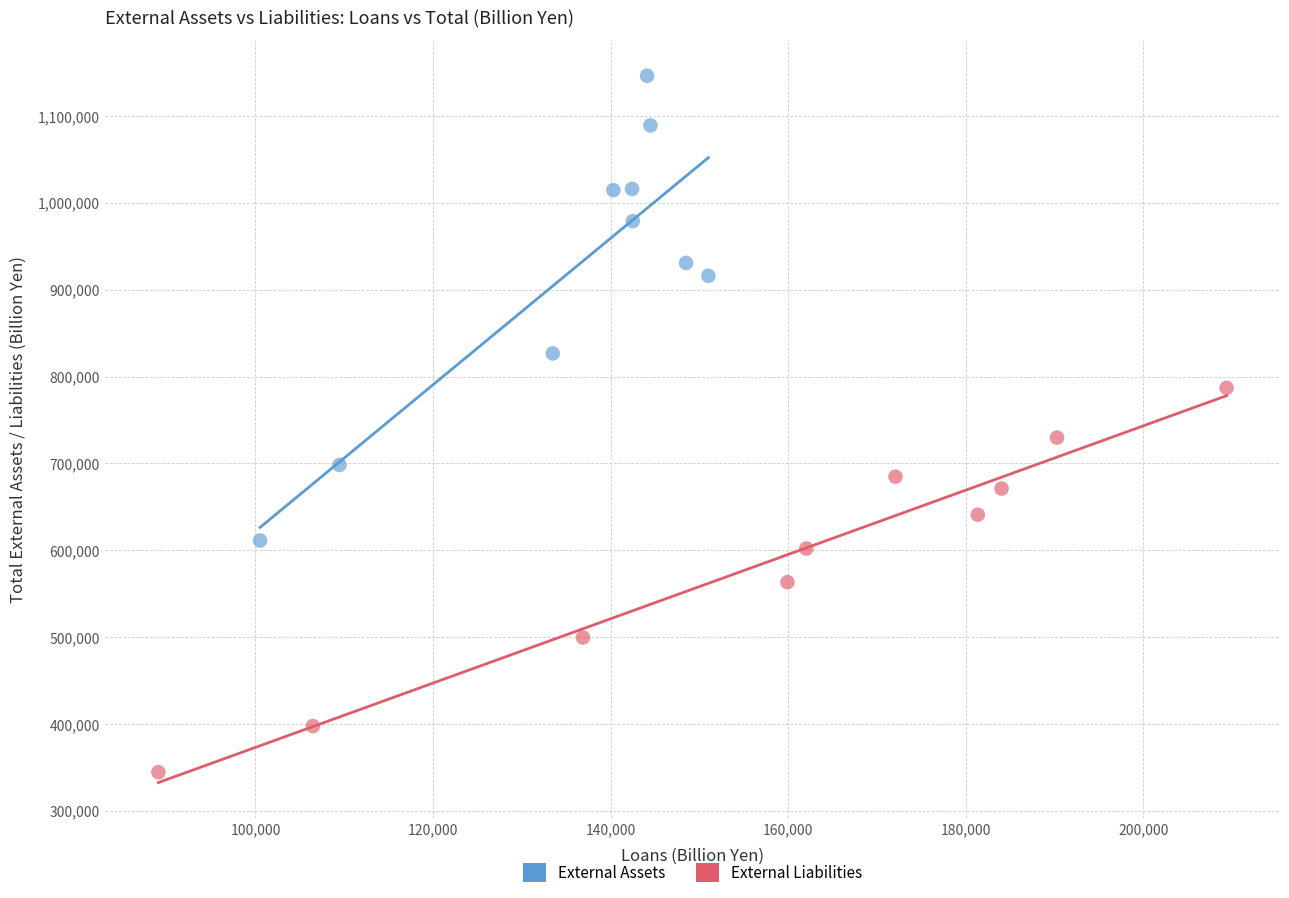

Which series contains the highest Y value?

External Assets